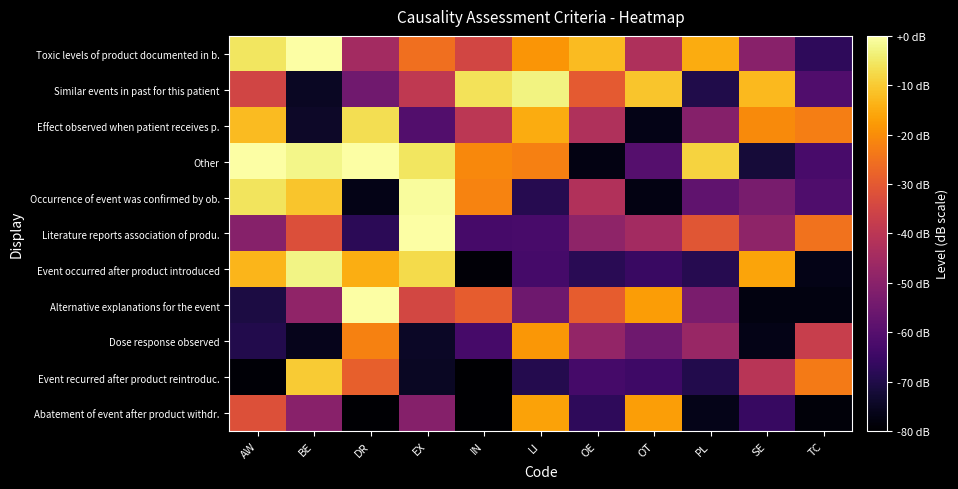

List the series in order of their peak value, highest first.

Alternative explanations for the event, Toxic levels of product documented in b., Literature reports association of produ., Other, Occurrence of event was confirmed by ob., Event occurred after product introduced, Similar events in past for this patient, Effect observed when patient receives p., Event recurred after product reintroduc., Abatement of event after product withdr., Dose response observed